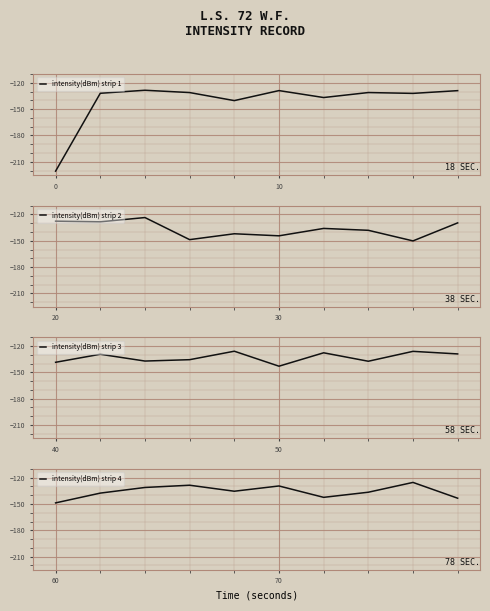

Rank the series by their maximum value, from highest to lowest.

intensity(dBm) strip 2, intensity(dBm) strip 4, intensity(dBm) strip 3, intensity(dBm) strip 1